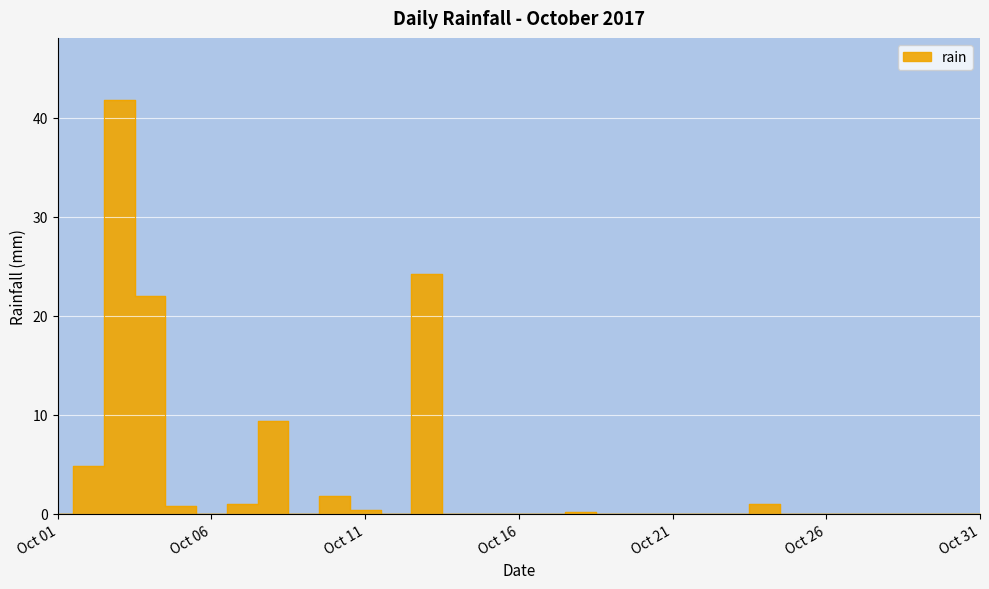

At which category does the data reach its first local valley?

2017-10-06